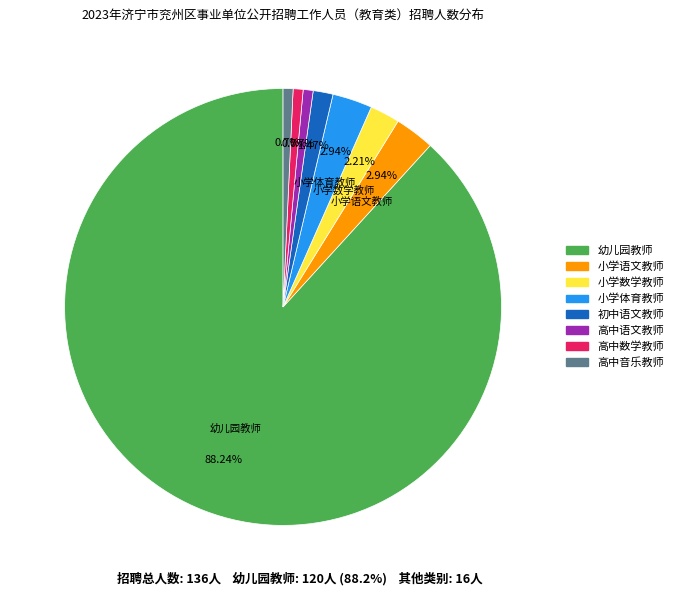

Approximately how many times larger is the value at 高中数学教师 compared to 高中音乐教师?

1.0